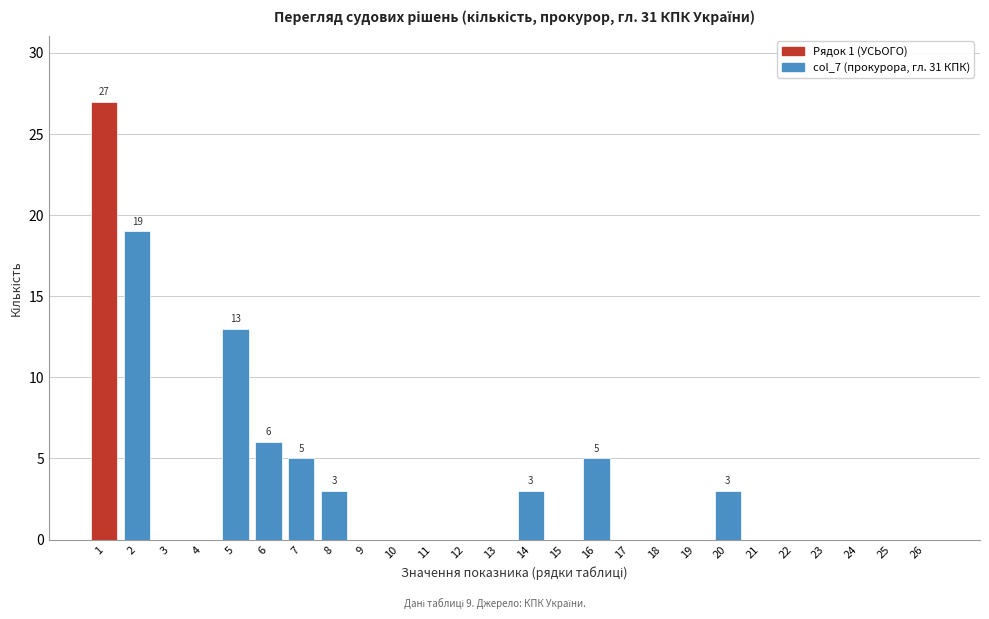

Reading left to right, what are all the values shown in this chart?

1=27	2=19	3=0	4=0	5=13	6=6	7=5	8=3	9=0	10=0	11=0	12=0	13=0	14=3	15=0	16=5	17=0	18=0	19=0	20=3	21=0	22=0	23=0	24=0	25=0	26=0